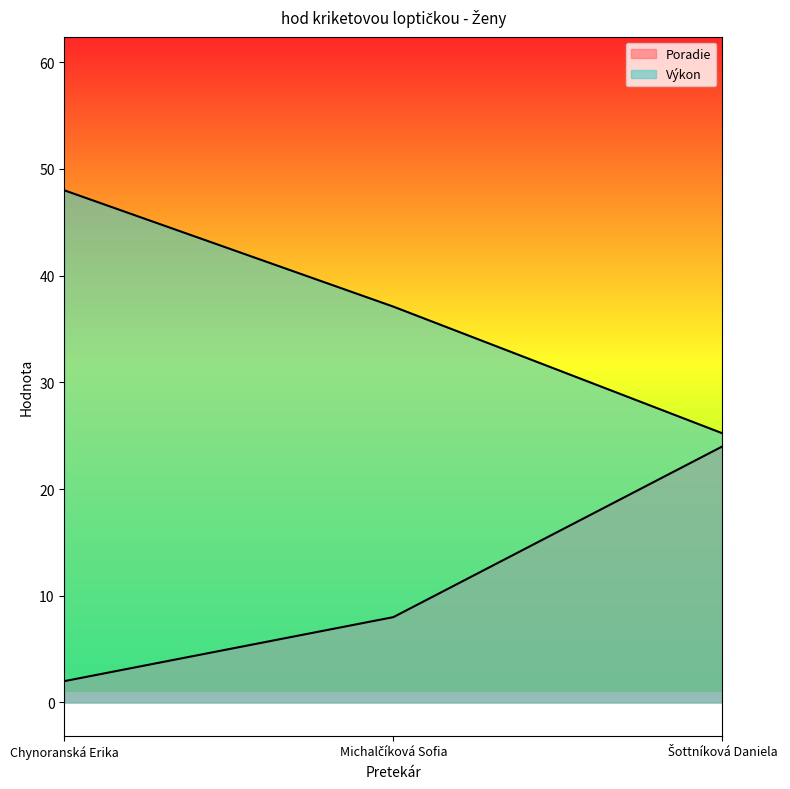

List the series in order of their overall mean, lowest first.

Poradie, Výkon